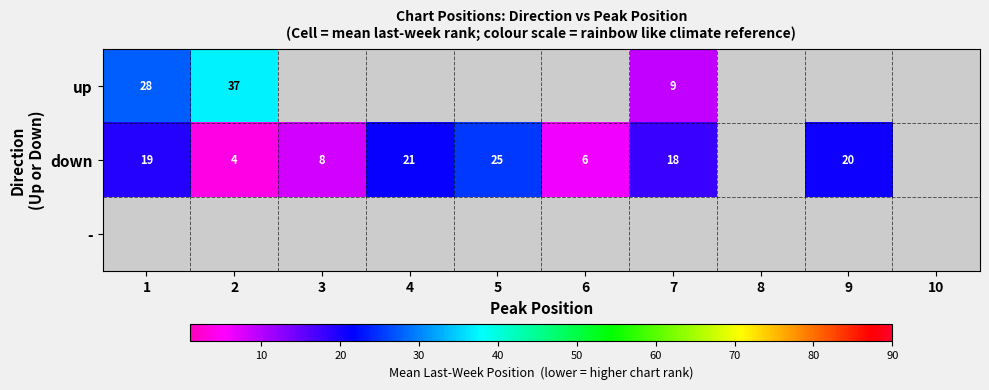

At which category does the chart reach its peak across all series?

2